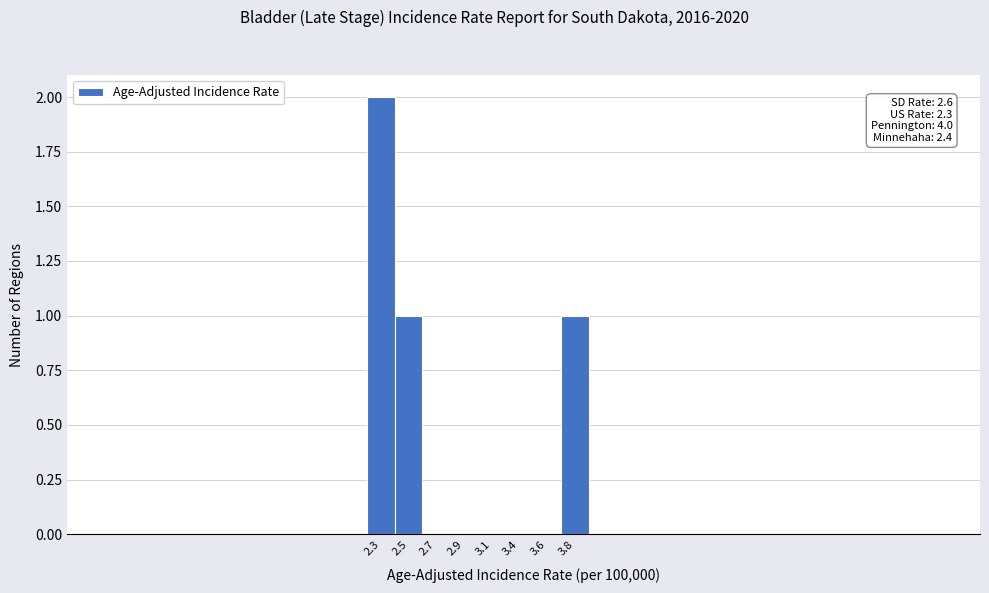

Reading left to right, list all the values displayed in this chart.

2.3=2	2.5=1	2.7=0	2.9=0	3.1=0	3.4=0	3.6=0	3.8=1